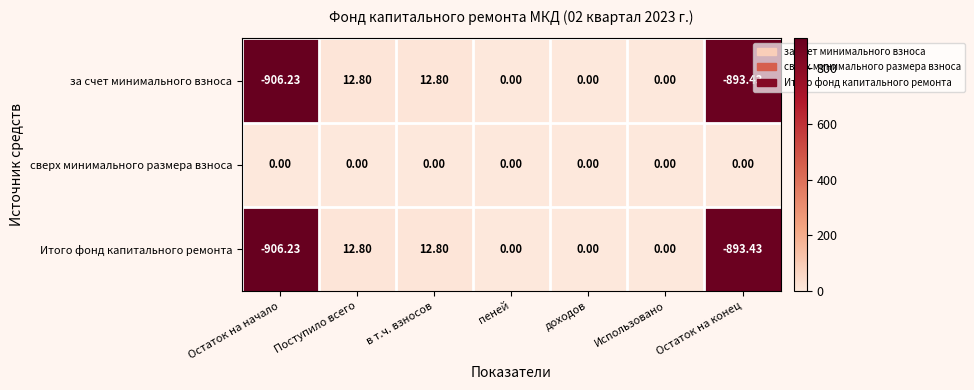

What is the spread (max minus min) of values at Остаток на начало?

906.2